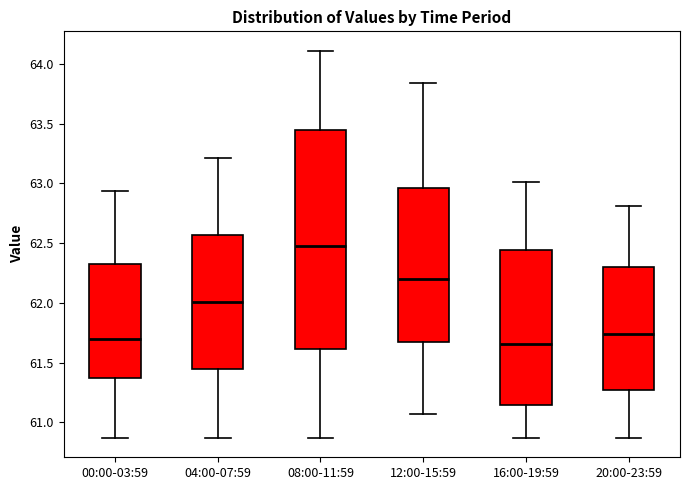

Where does the lower whisker of the box for 16:00-19:59 end on the y-axis? The values are not printed on the chart, so give them approximately, as read against the axis.

60.85